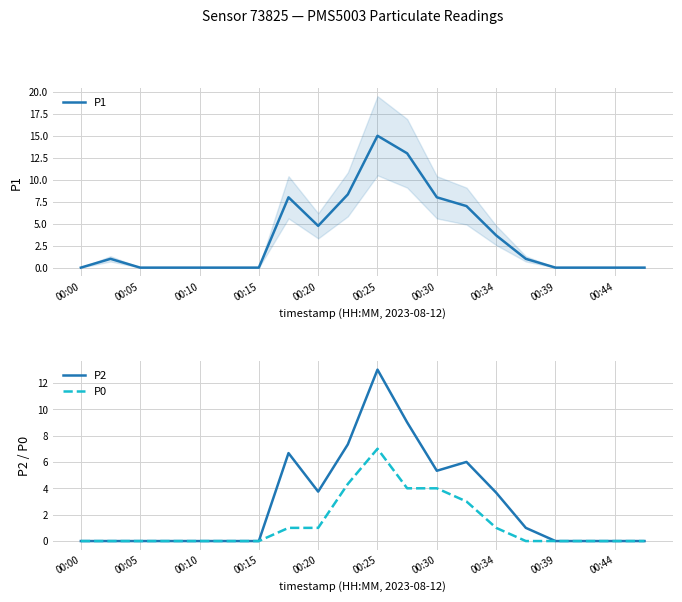

The value of P1 at 00:30 is 12.2. True or false?

False